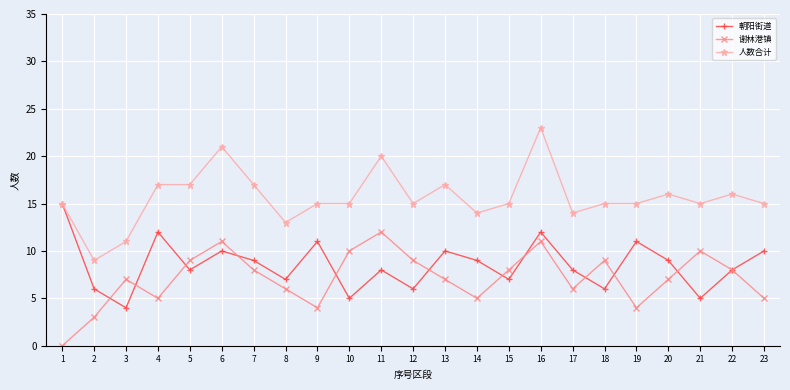

Rank the series by their average value, from lowest to highest.

谢林港镇, 朝阳街道, 人数合计